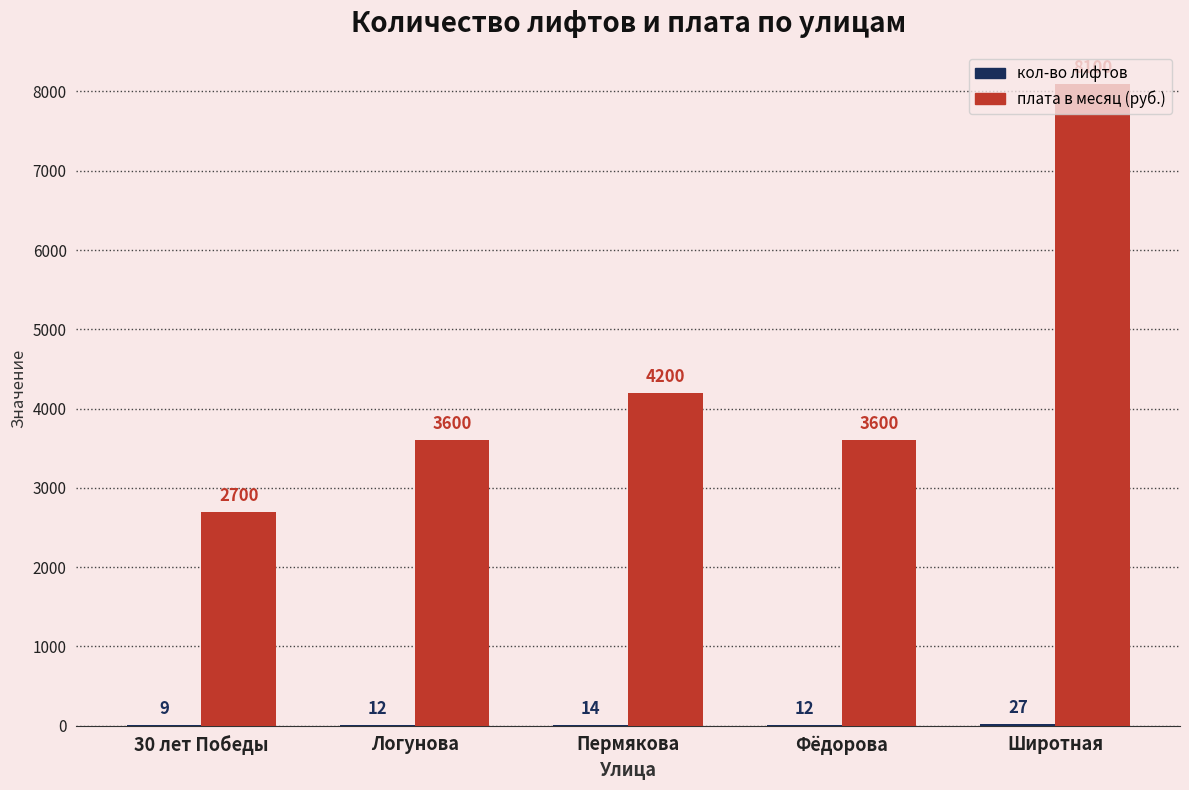

Which series has the largest total across all categories?

плата в месяц (руб.)